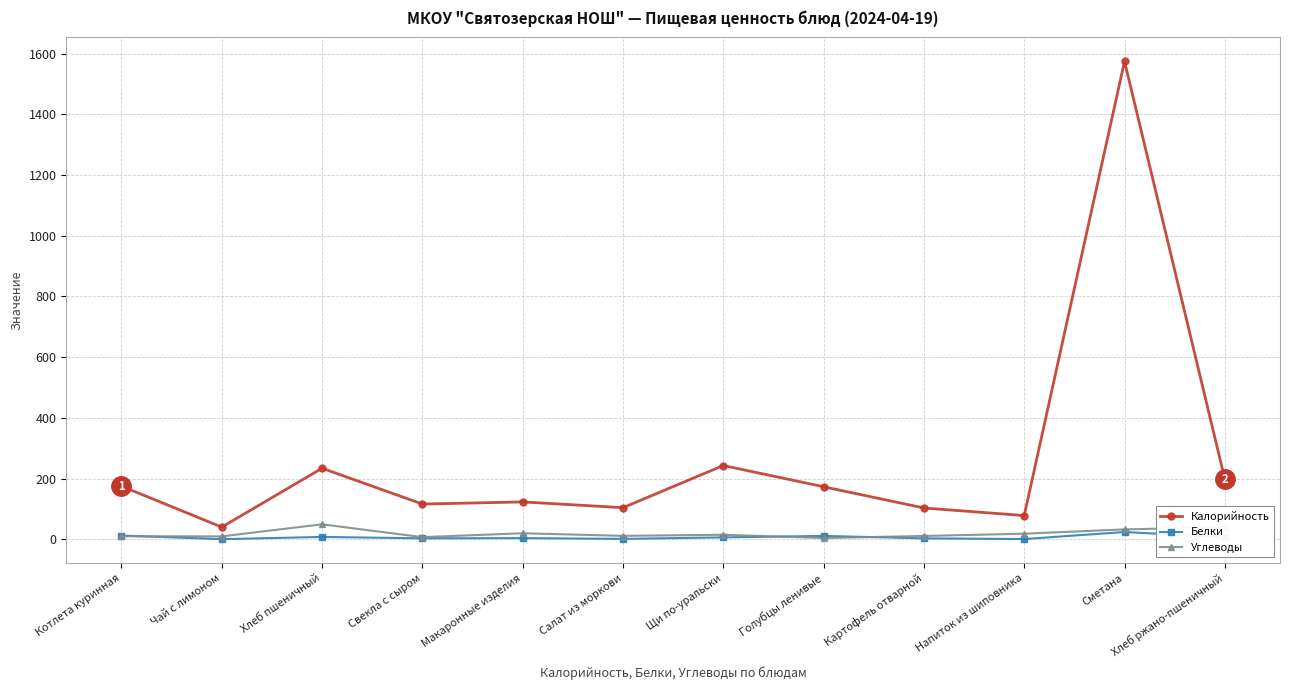

How many categories are shown in the chart?

12